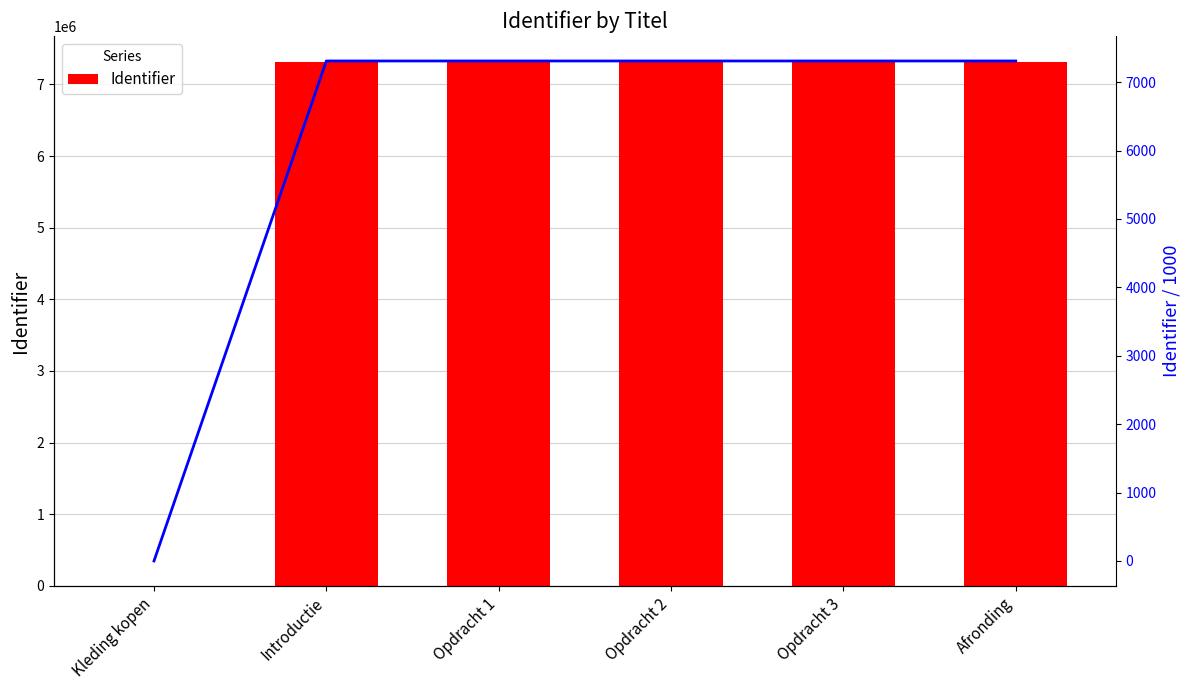

List the series in order of their overall mean, highest first.

Identifier, Identifier (scaled)